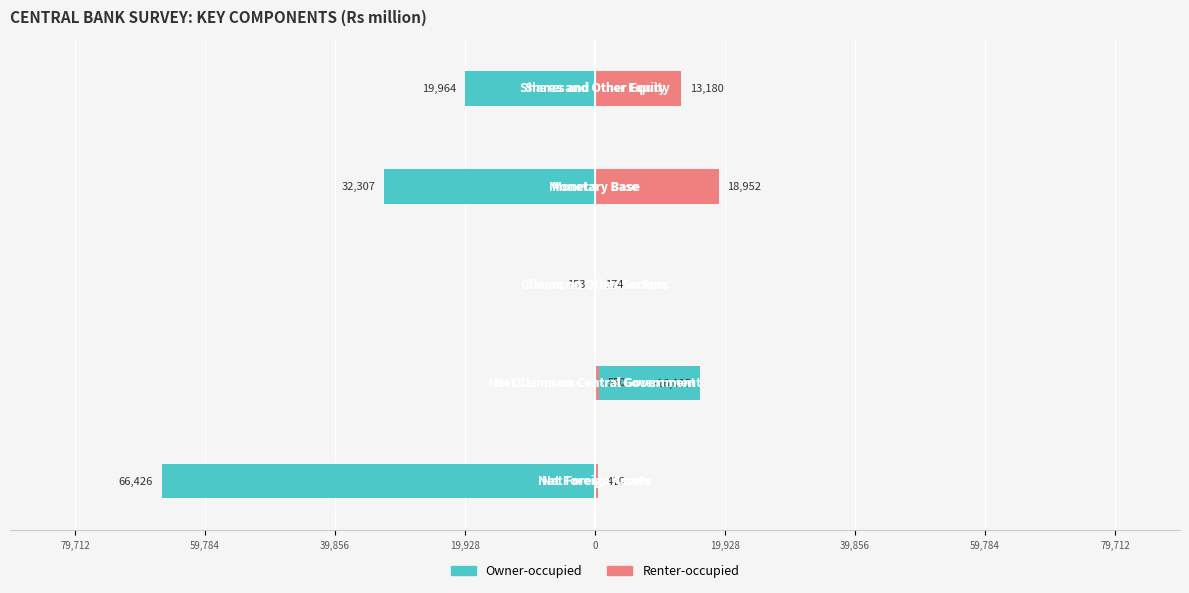

Reading left to right, extract all data points from this chart.

Owner-occupied: -66426.3	16094.6	-153.2	-32306.6	-19964.1
Renter-occupied: 416.4	549.8	173.8	18952.4	13180.4